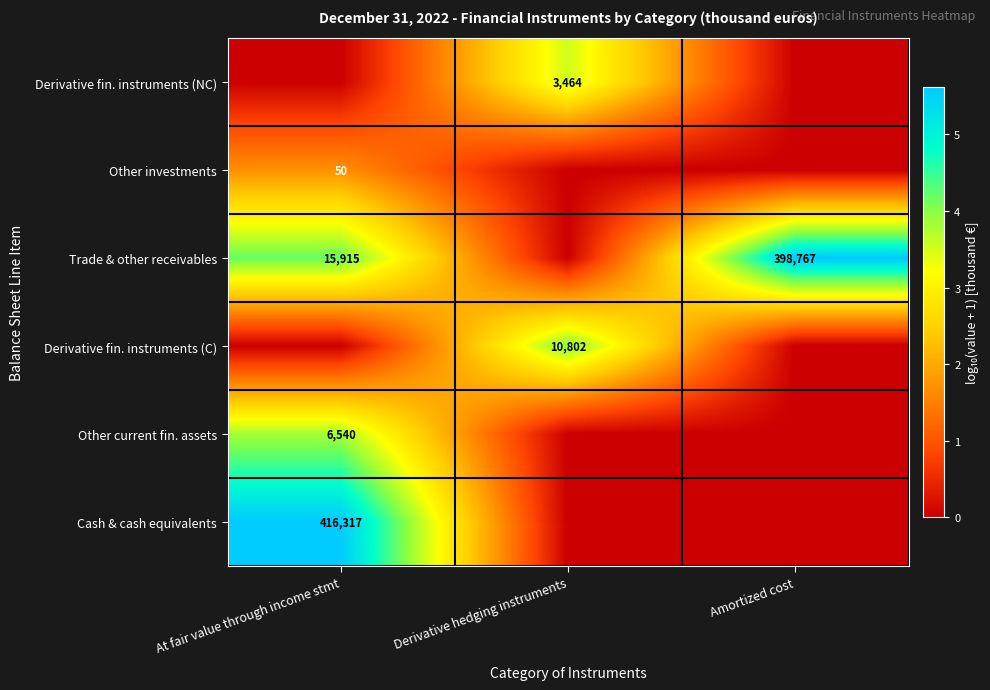

True or false: Trade & other receivables has a value of 398767 at Amortized cost.

True